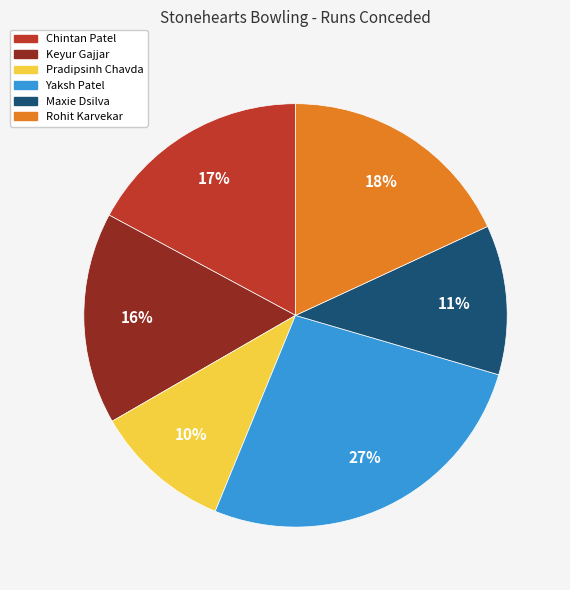

Do Chintan Patel and Keyur Gajjar together represent more than half of the pie?

No